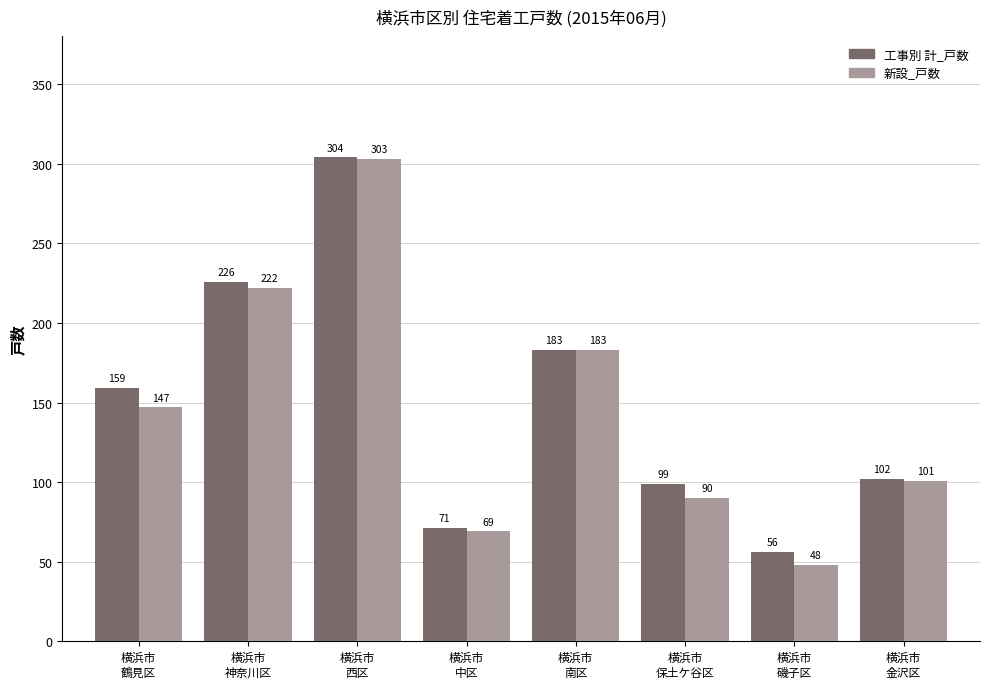

What is the value of the 新設_戸数 bar at the 5th from the left?

183